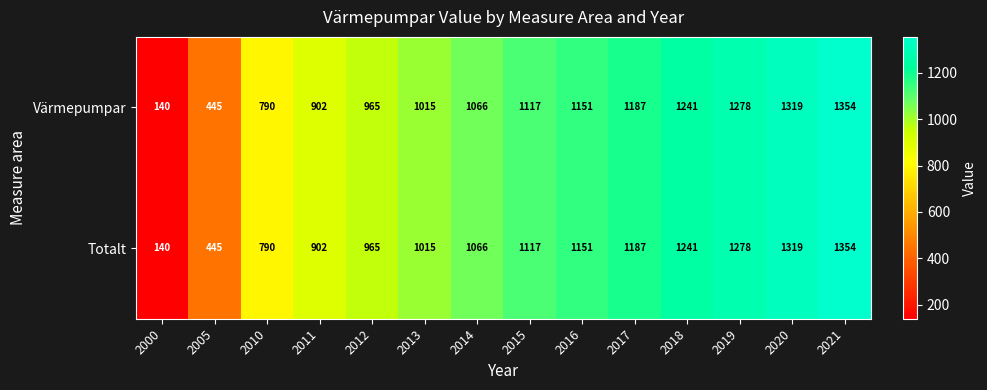

Count the number of data series in this chart.

2